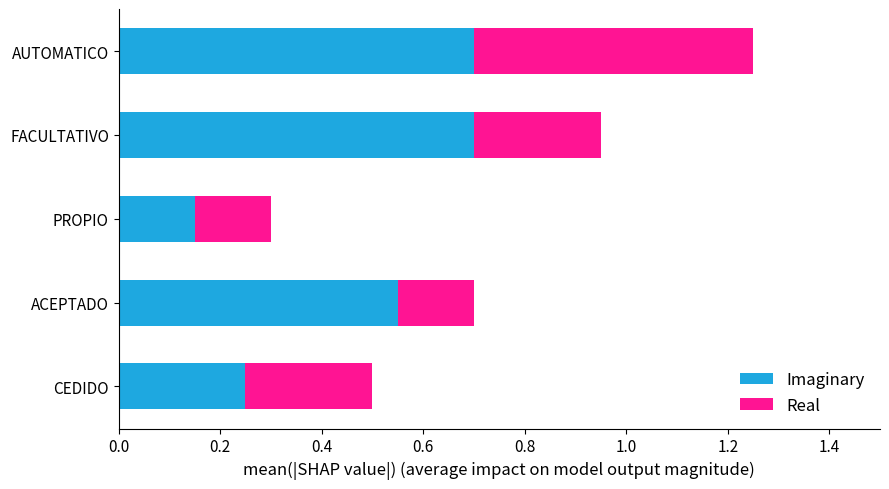

Is it true that Imaginary equals 0.9 at ACEPTADO?

False